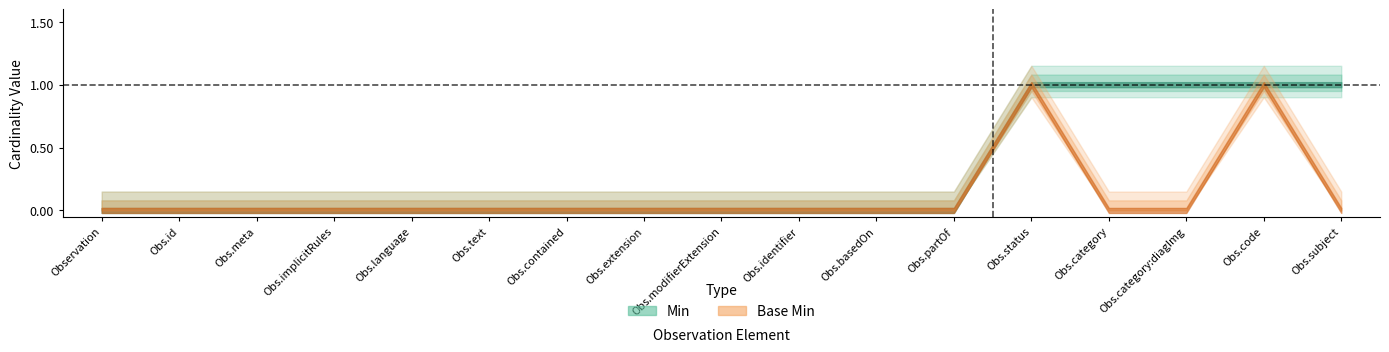

How many categories are shown in the chart?

17